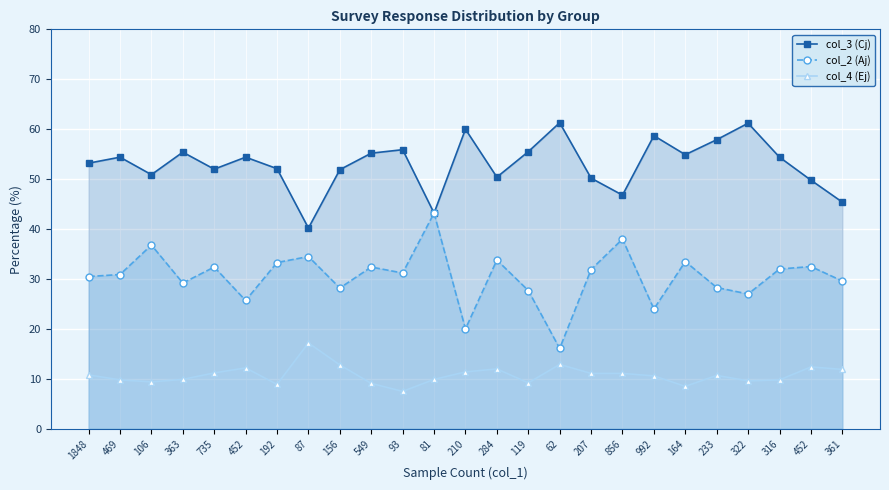

What is the greatest value displayed?

61.3